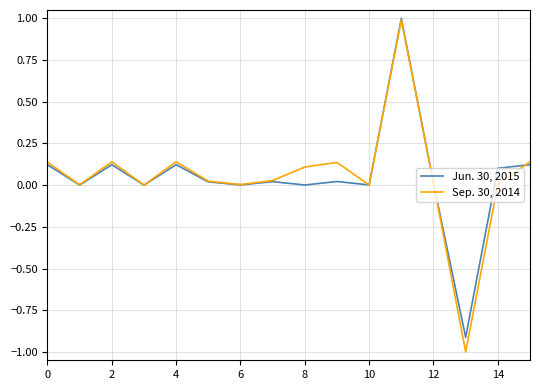

Does the chart display data point markers on the line(s)?

No